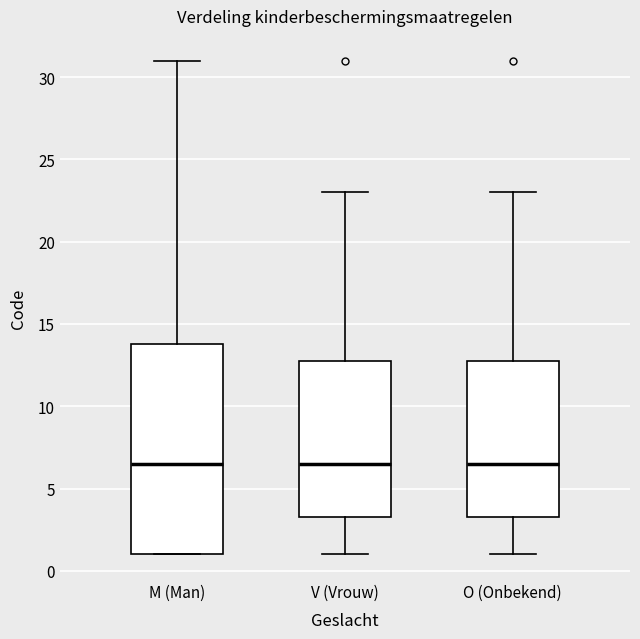

Reading left to right, transcribe this box plot: for each box, give where its median line is, the range the box spans, and where its two whiskers end, as read against the y-axis. The values are not printed on the chart, so give them approximately, as read against the axis.

M (Man): median 6.5, box 1.0 to 14.0, whiskers 1.0 to 31.0
V (Vrouw): median 6.5, box 3.5 to 13.0, whiskers 1.0 to 23.0
O (Onbekend): median 6.5, box 3.5 to 13.0, whiskers 1.0 to 23.0